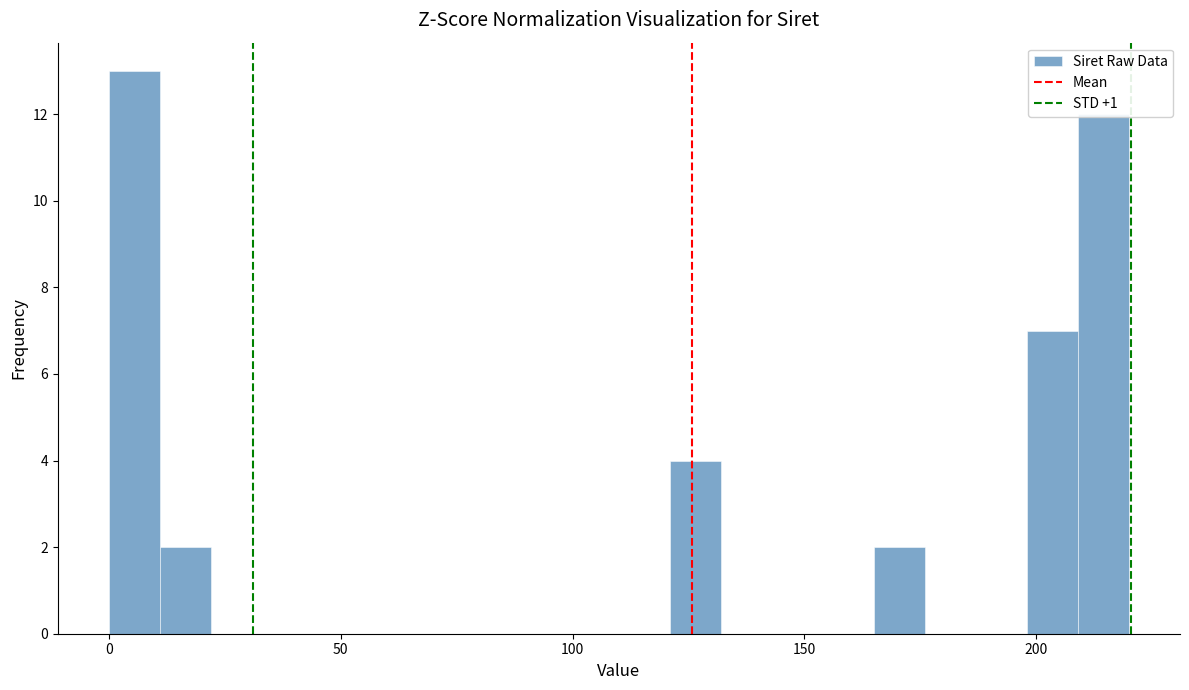

Around what value on the x-axis is the tallest bar? Give the approximate position of its centre, as read against the axis.

5